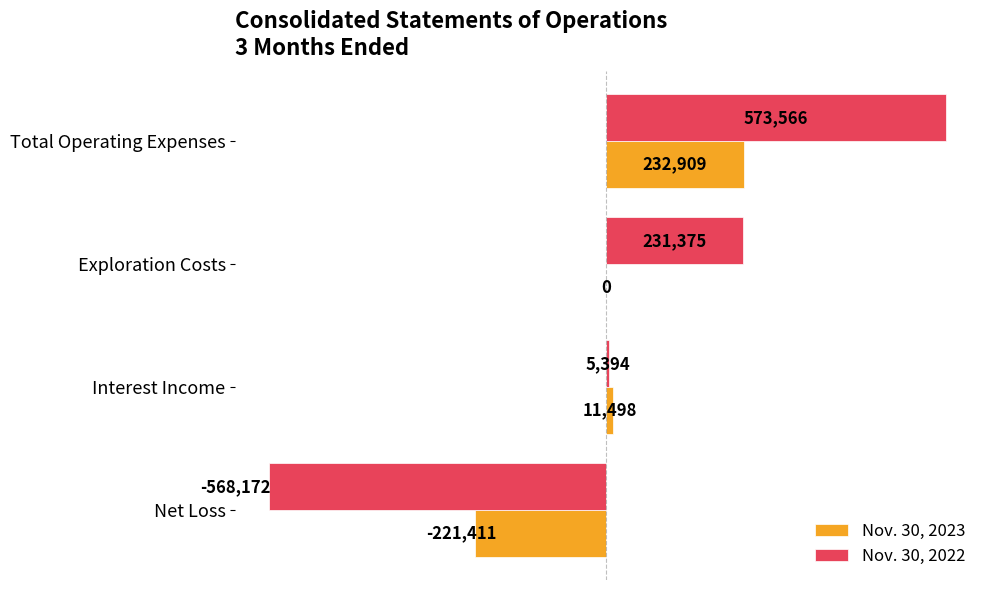

At which label is Nov. 30, 2023 closest to 5749?

Exploration Costs